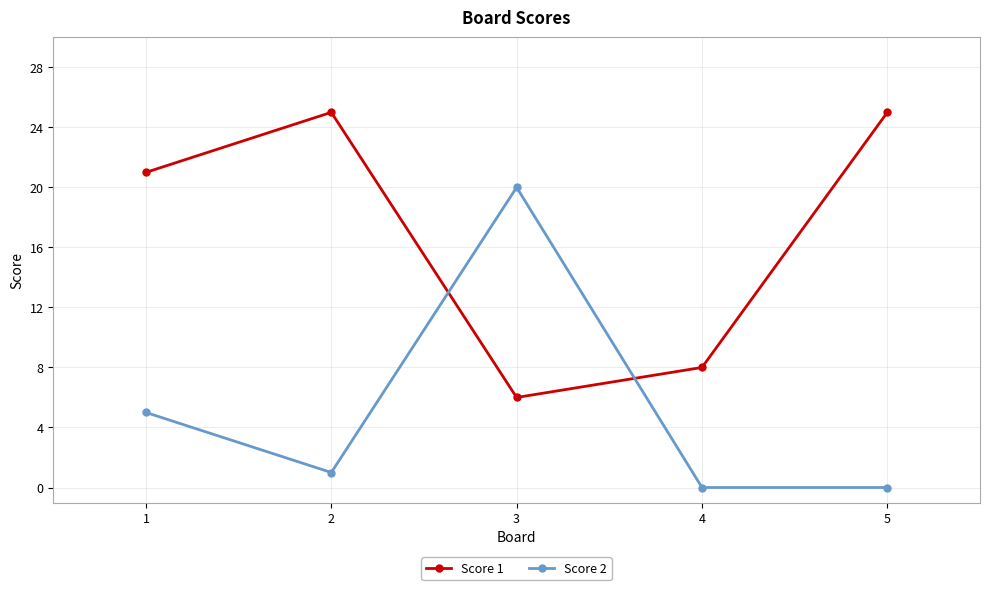

Which series has the largest range (max minus min)?

Score 2